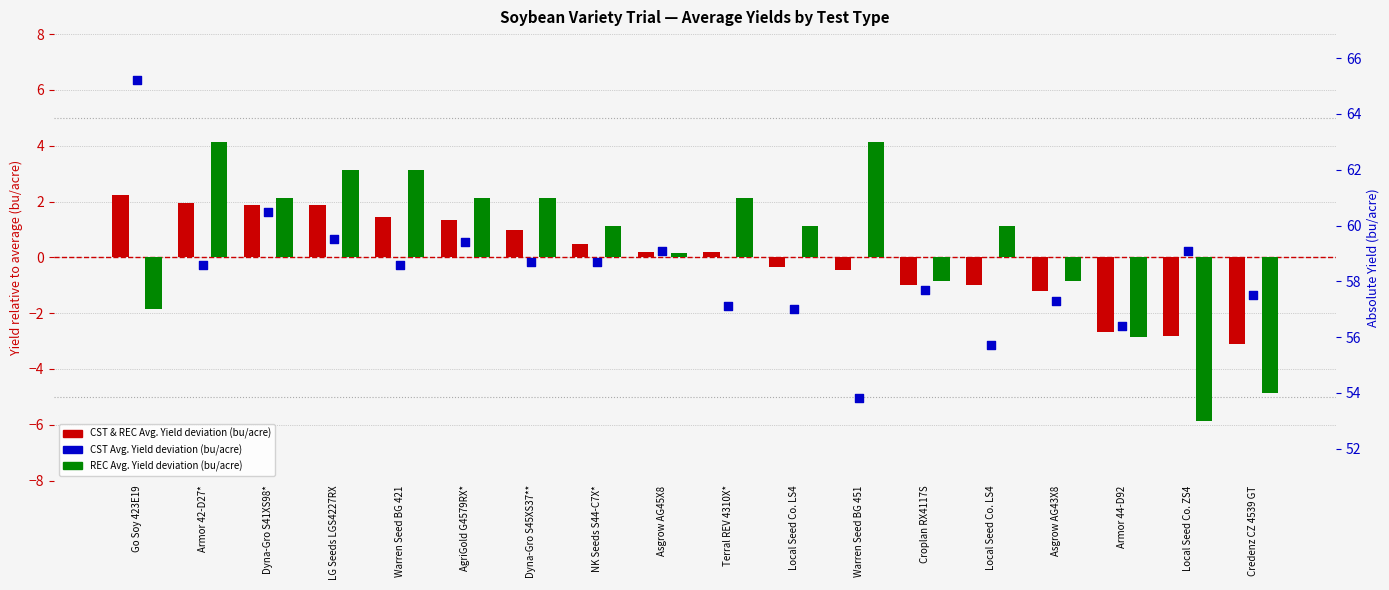

What are all the series names shown in the legend?

CST & REC Avg. Yield deviation, REC Avg. Yield deviation, CST Avg. Yield deviation